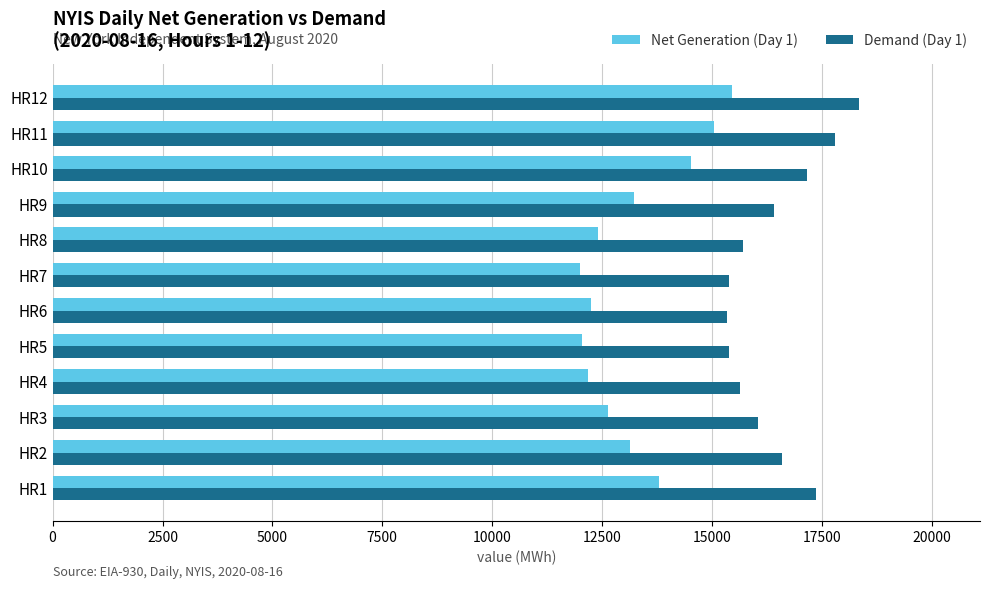

What is the difference between the Net Generation (Day 1) values at HR10 and HR2?

1385